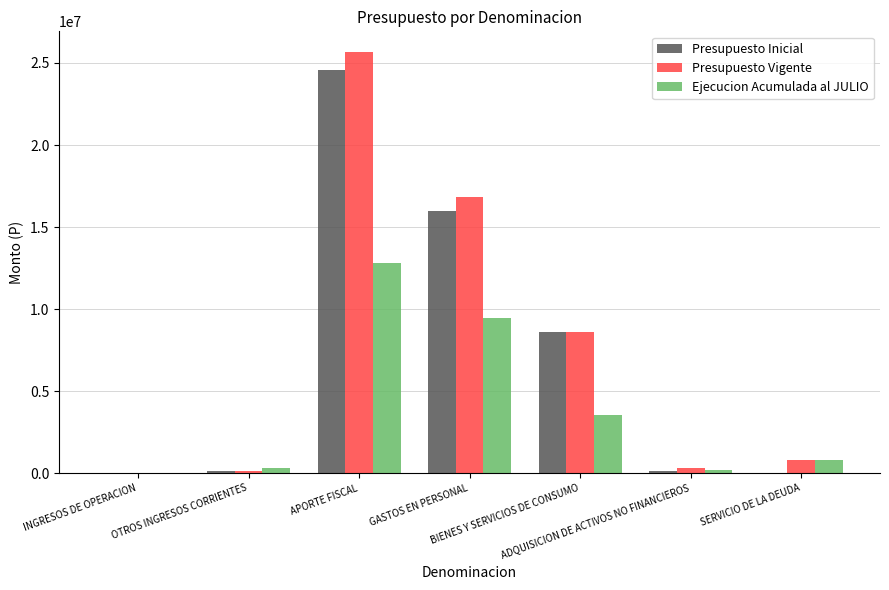

What is the sum of all Presupuesto Vigente values?

52297102